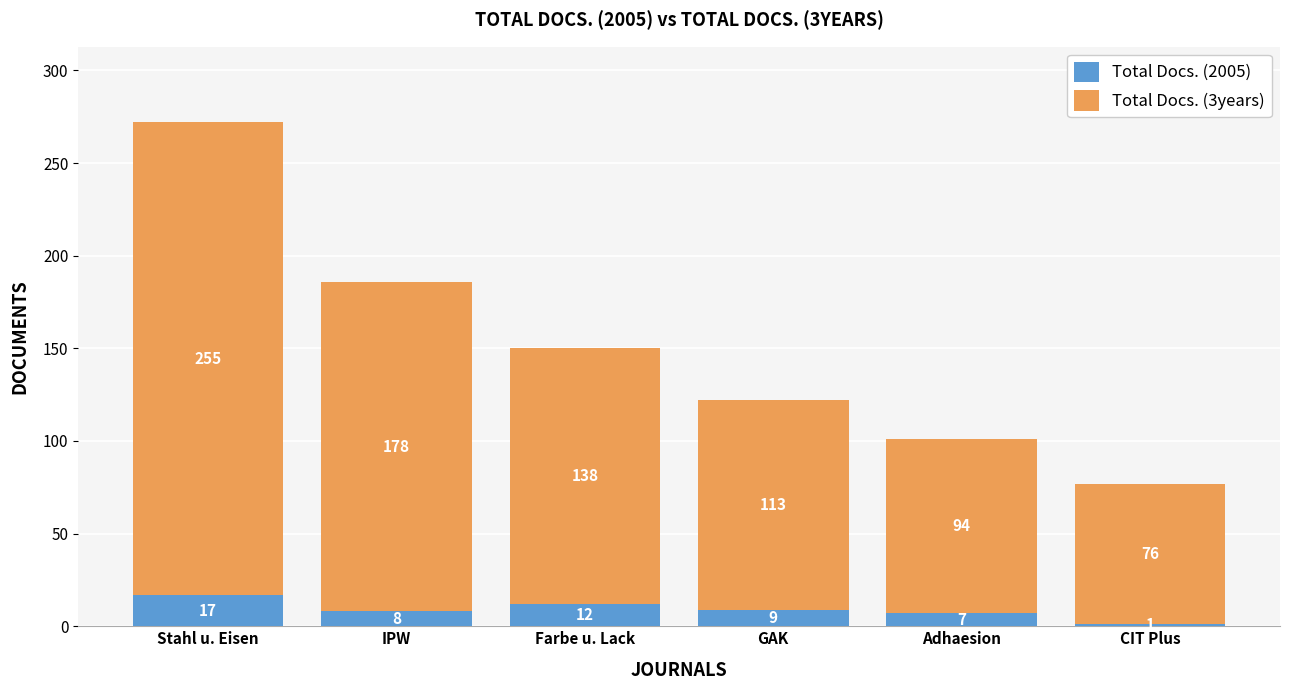

What is the difference between the maximum and minimum values in the Total Docs. (2005) series?

16